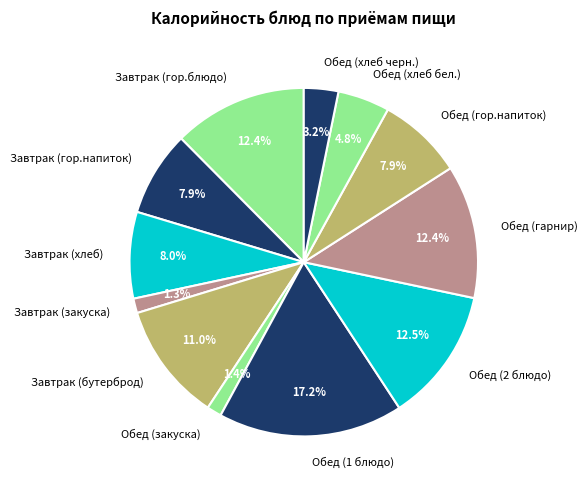

Approximately how many times larger is the value at Обед (гор.напиток) compared to Обед (хлеб черн.)?

2.5